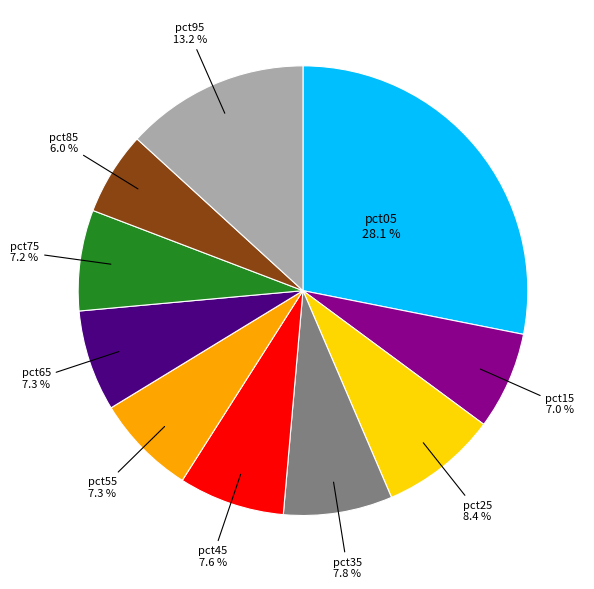

What is the smallest slice in the pie chart?

pct85